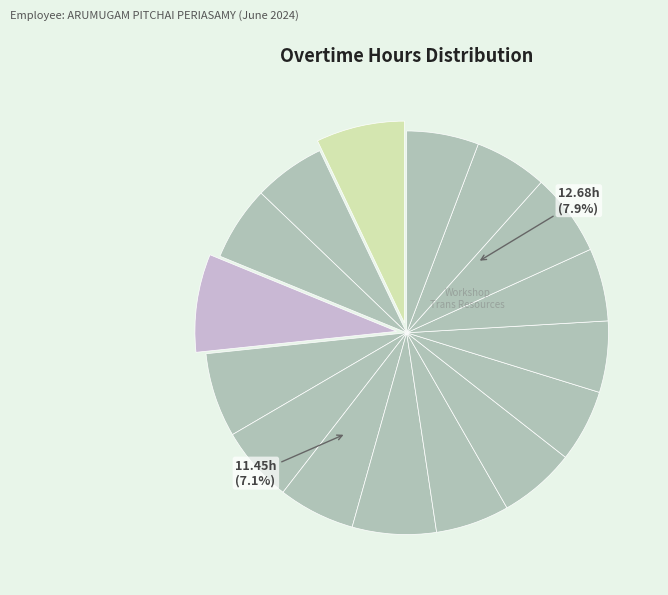

To the nearest percent, what percentage of the pie is Day 26 (Wed)?

6%